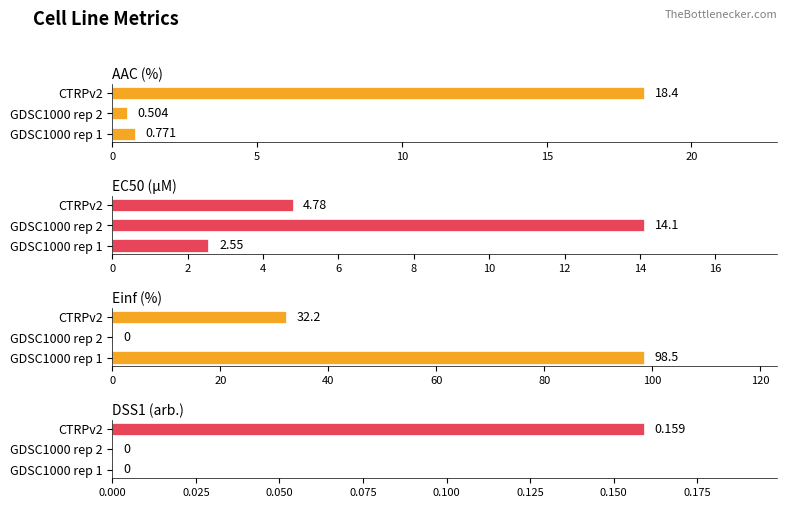

The value of EC50 (µM) at CTRPv2 is 4.8. True or false?

True